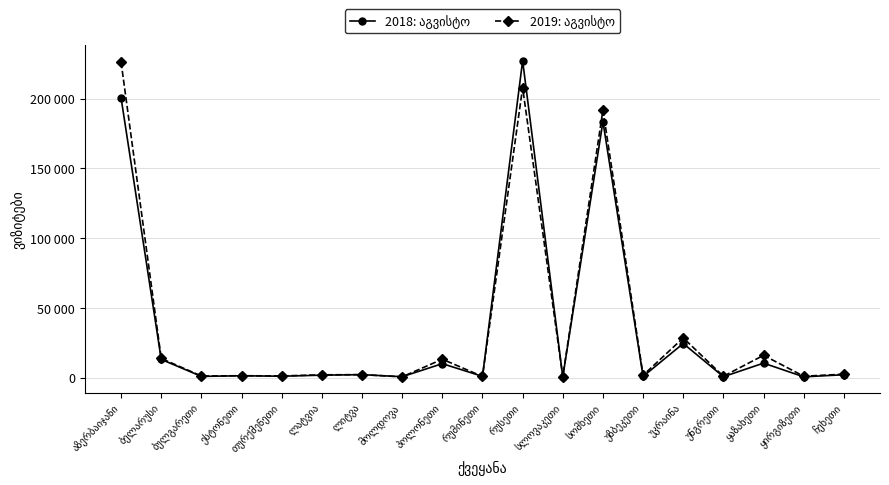

What is the spread (max minus min) of values at სომხეთი?

8317